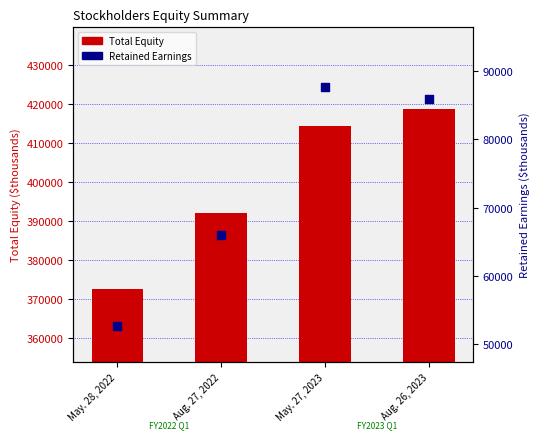

Which series contains the highest Y value?

Total Equity